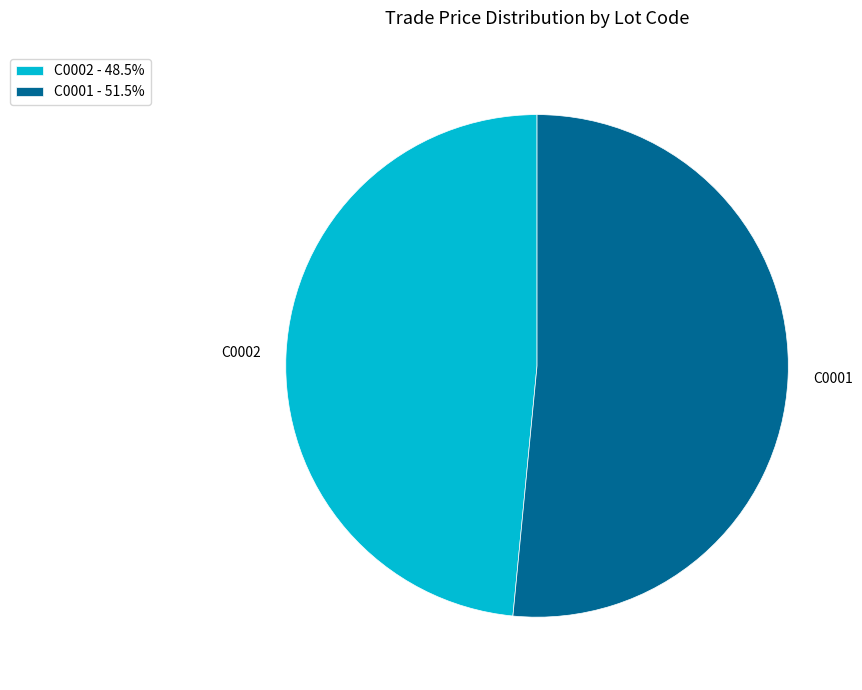

Does C0001 - 51.5% account for over 50% of the chart?

Yes